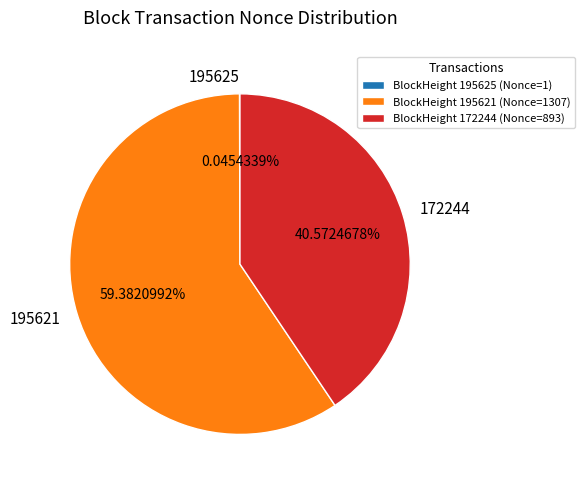

Does any single category account for the majority?

Yes